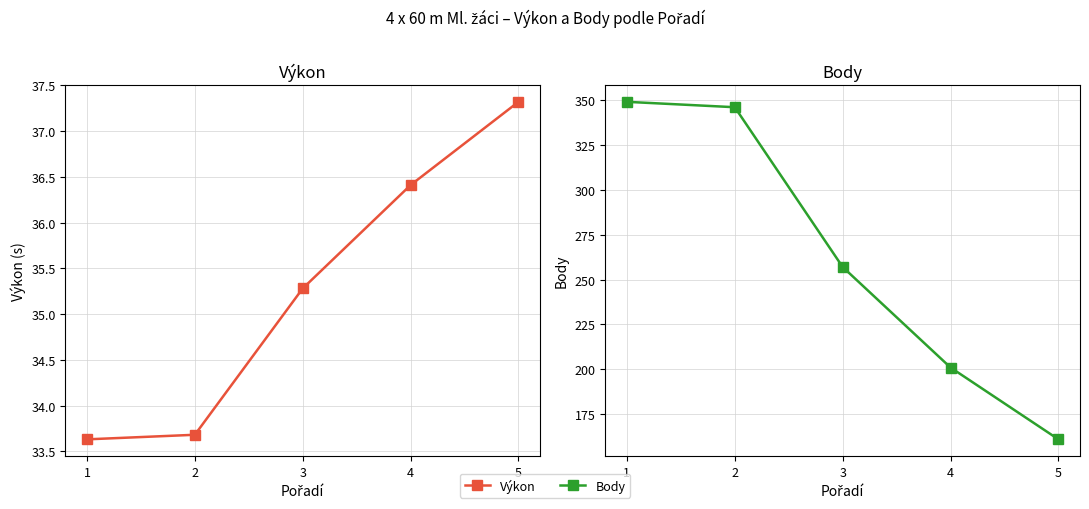

Rank the series by their average value, from highest to lowest.

Body, Výkon